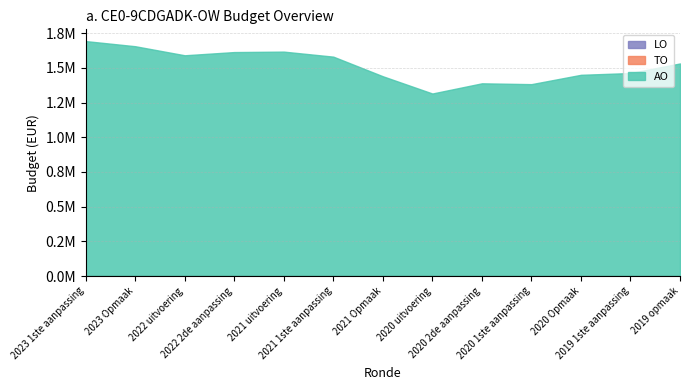

True or false: AO and TO cross at least once.

False